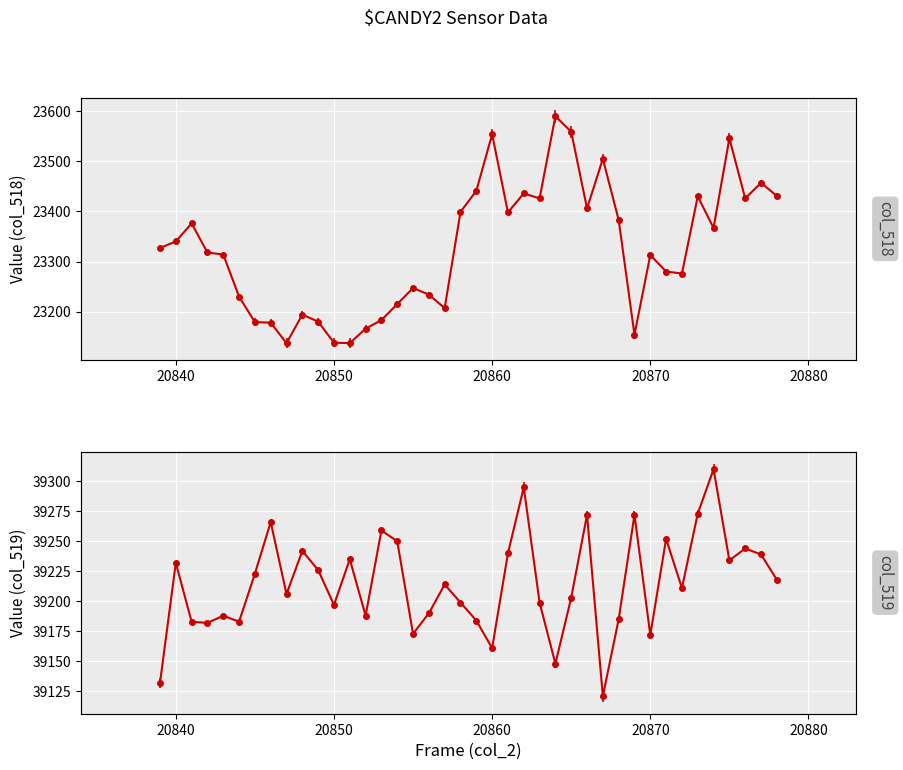

What is the total value across all series at 20874?

62677